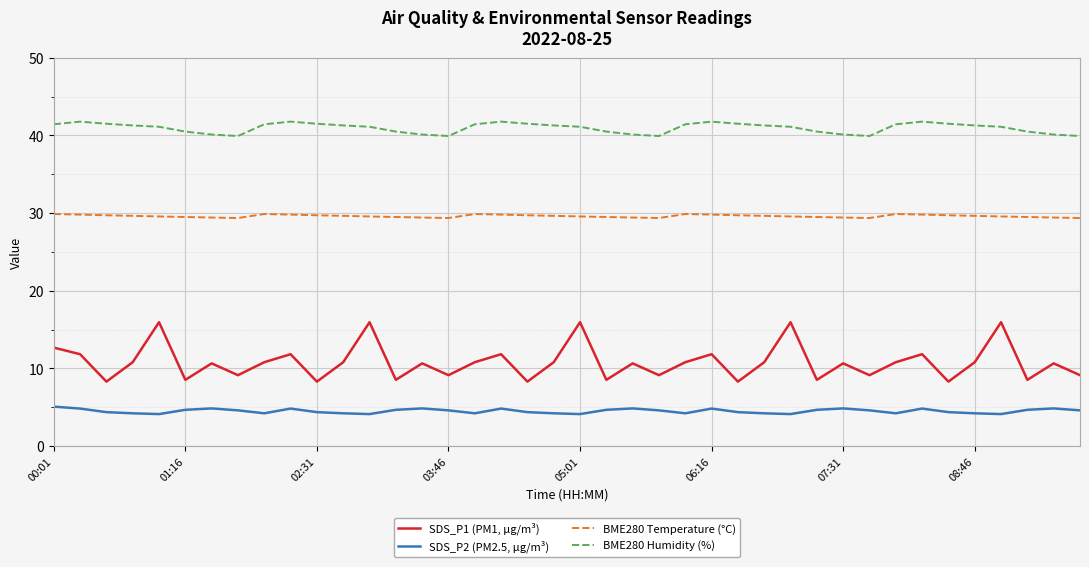

What is the sum of all BME280 Temperature (°C) values?

1184.7